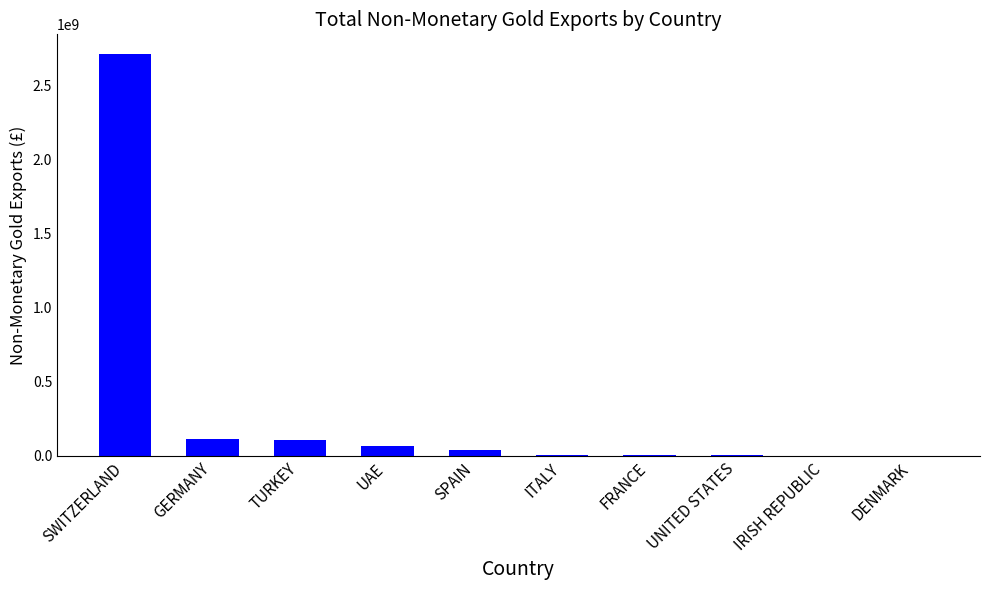

The chart shows a value of 1021141 at IRISH REPUBLIC. True or false?

True